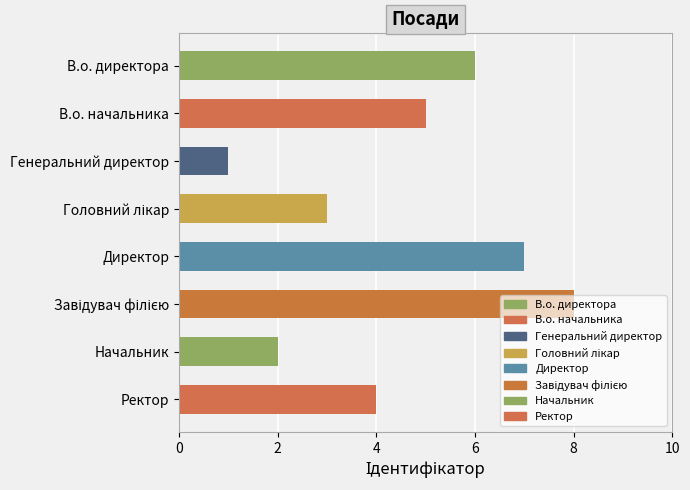

Which label corresponds to the smallest value in the chart?

Генеральний директор